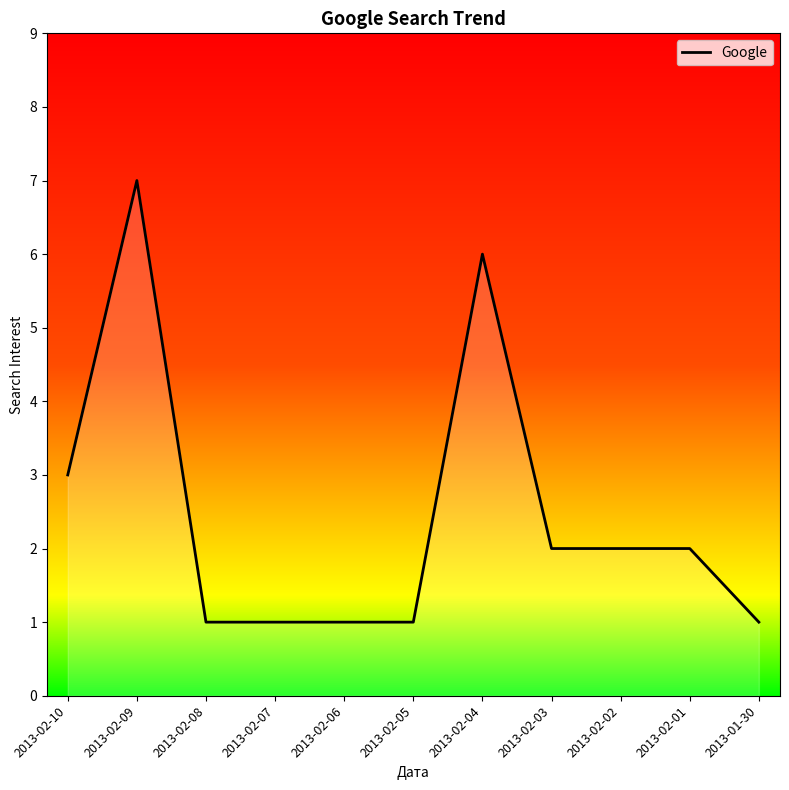

Does the chart have visible grid lines?

No